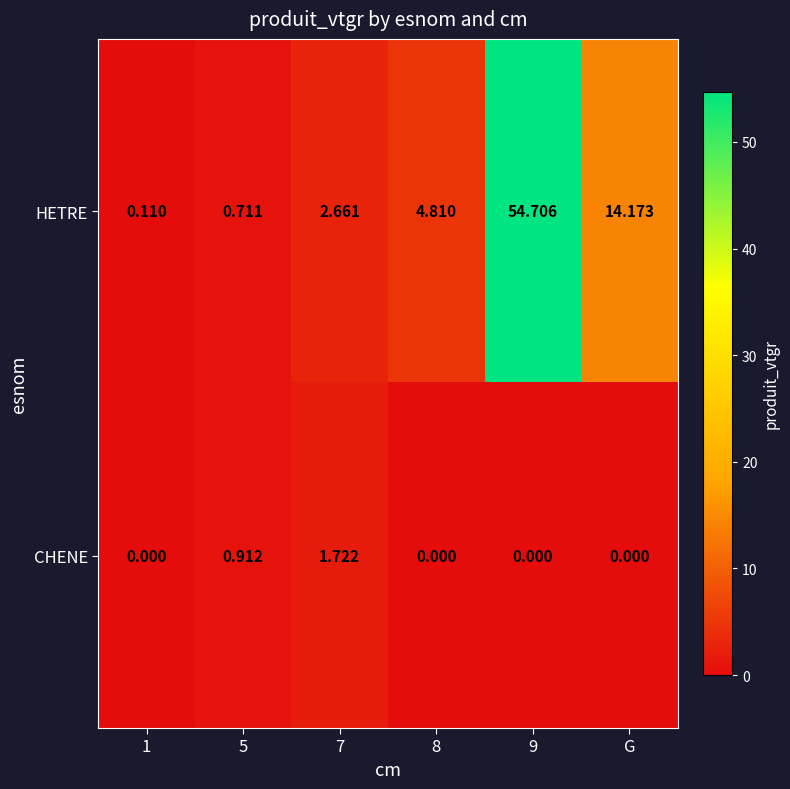

List the series in order of their overall mean, lowest first.

CHENE, HETRE